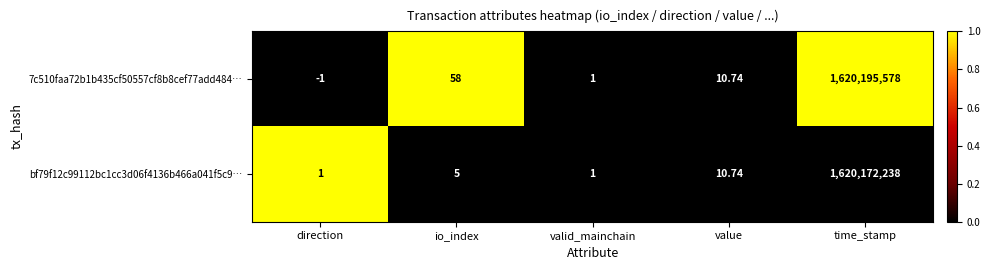

Where is 7c510faa72b1b435cf50557cf8b8cef77add484… nearest to the value 810097788?

io_index